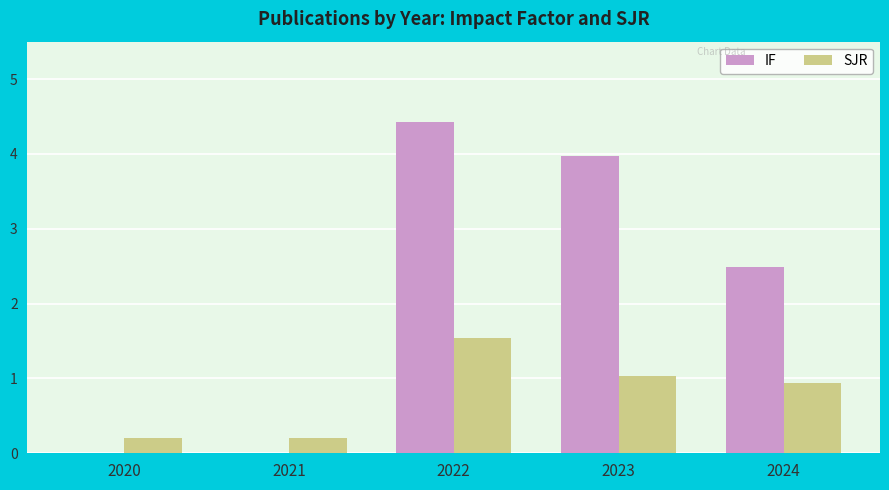

At which label does IF reach its peak?

2022